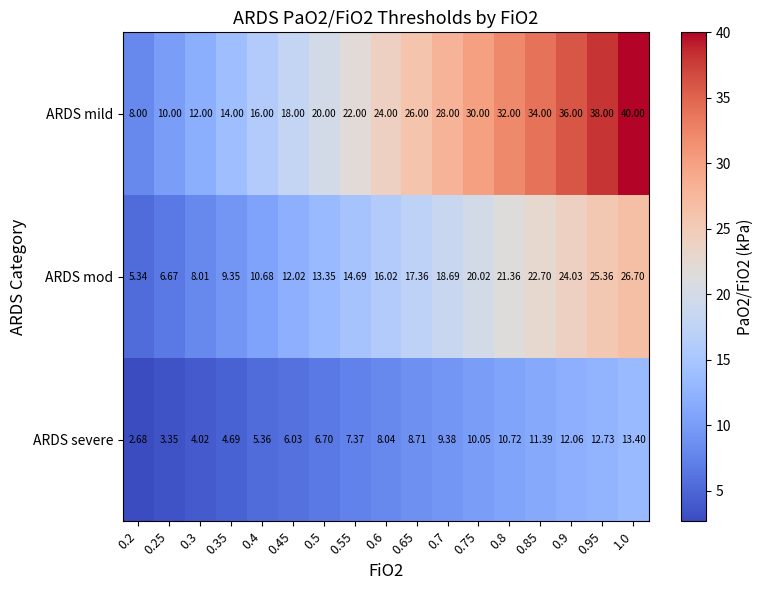

Is the value of ARDS mod at 1.0 greater than the value of ARDS mild at 0.9?

No